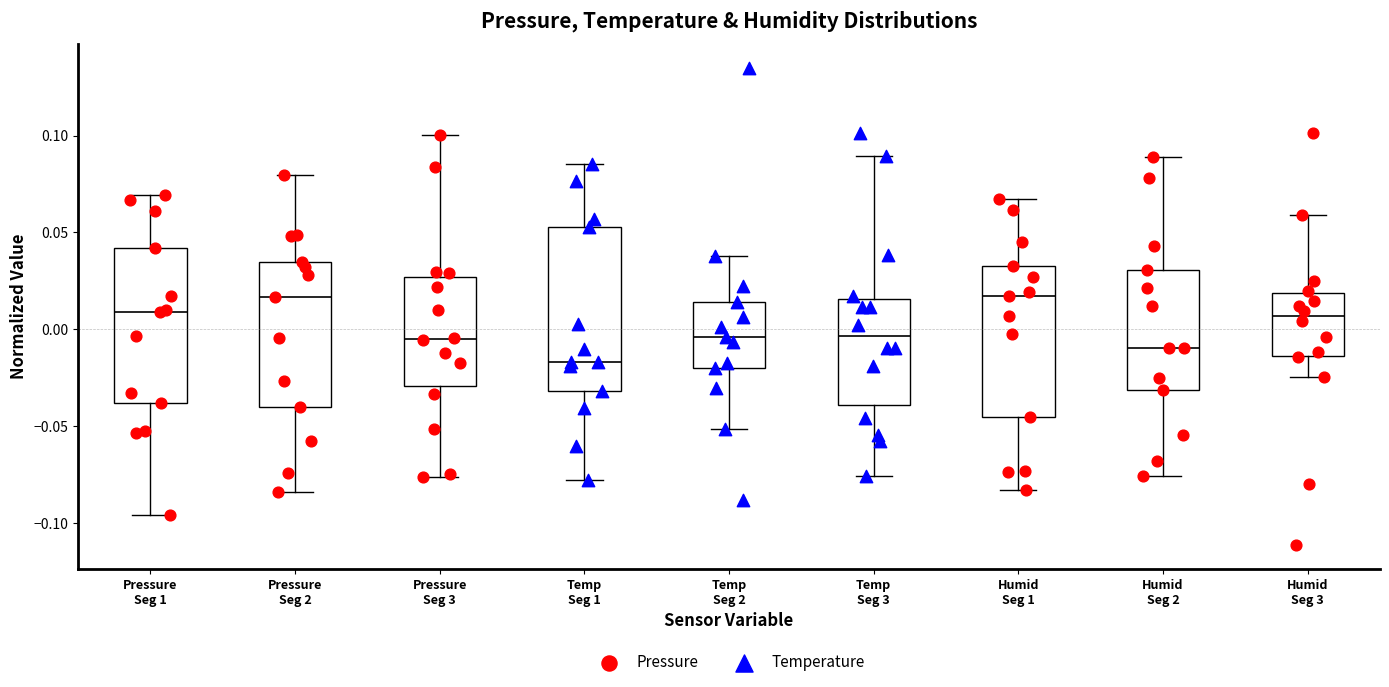

Where does the lower whisker of the box for Pressure Seg 1 end on the y-axis? The values are not printed on the chart, so give them approximately, as read against the axis.

-0.095